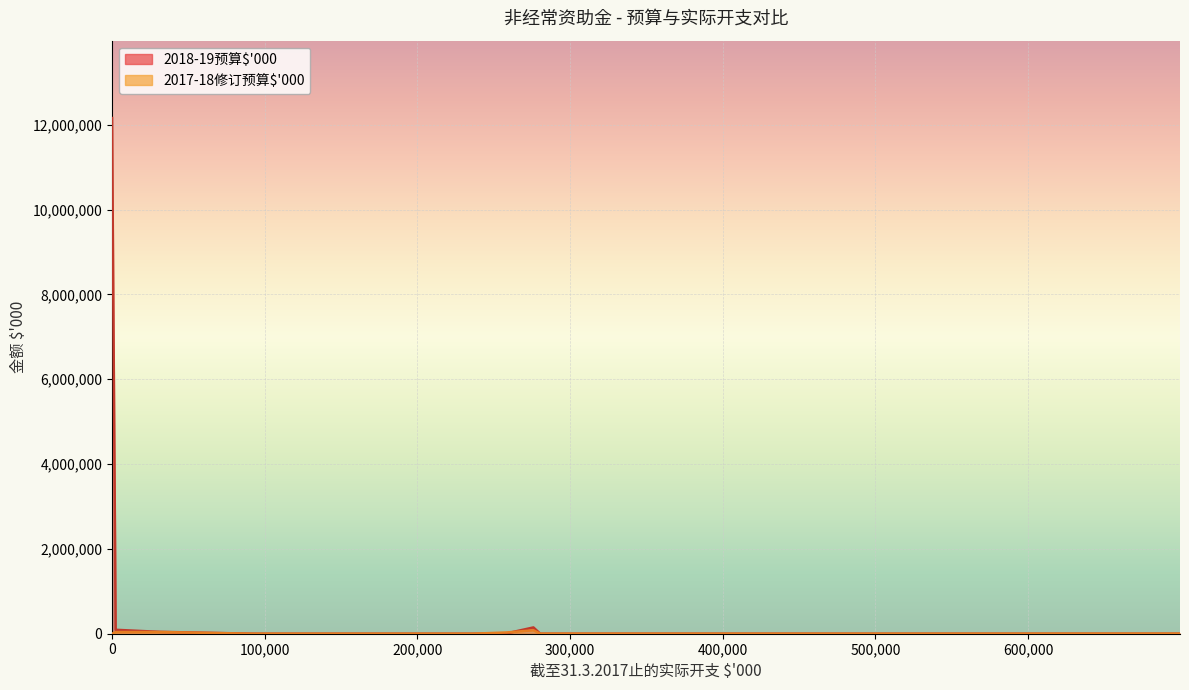

Which series ends up on top after the final intersection of 2018-19预算$'000 (线) and 2017-18修订预算$'000 (线)?

2017-18修订预算$'000 (线)